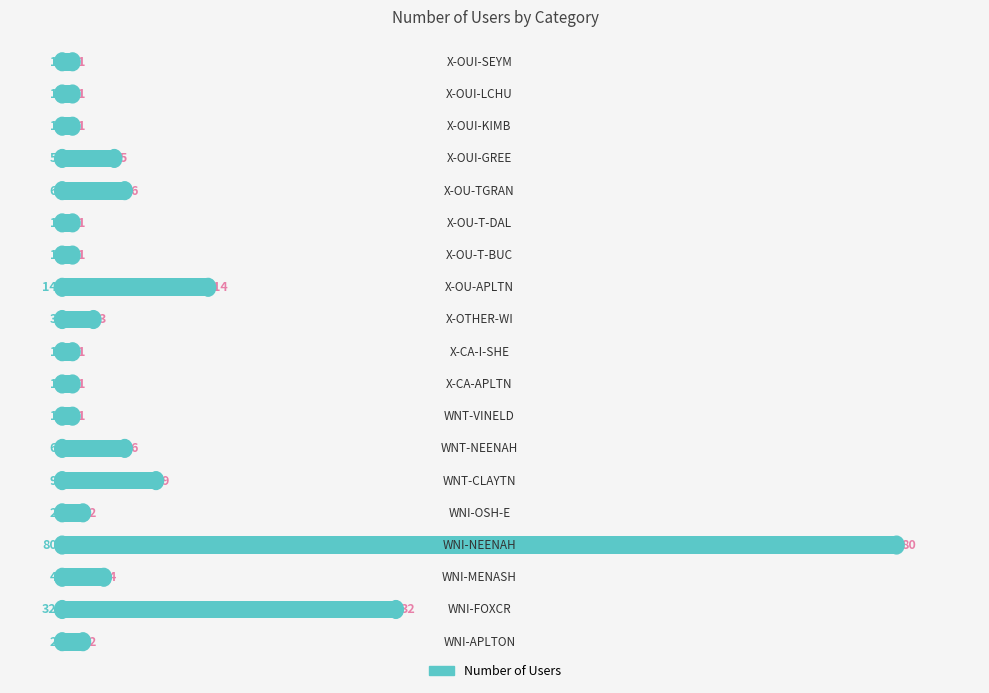

What is the maximum value shown in the chart?

80